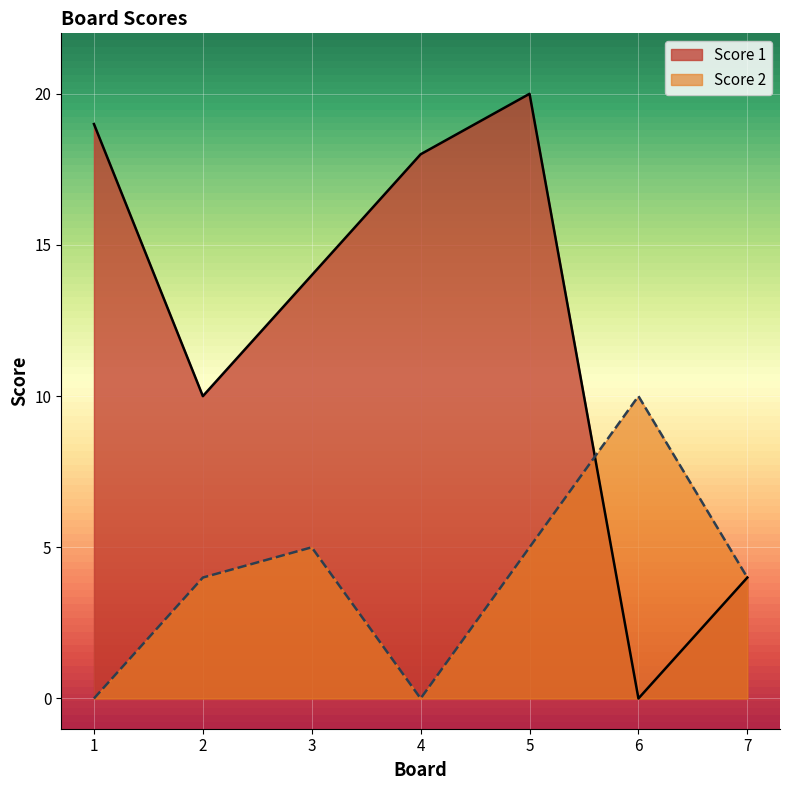

Is the value of Score 2 at 4 greater than the value of Score 1 at 4?

No